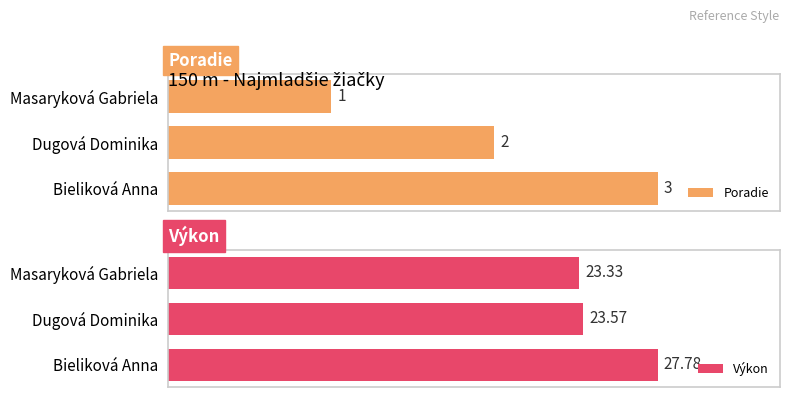

Rank the categories by Poradie value from lowest to highest.

Masaryková Gabriela, Dugová Dominika, Bieliková Anna